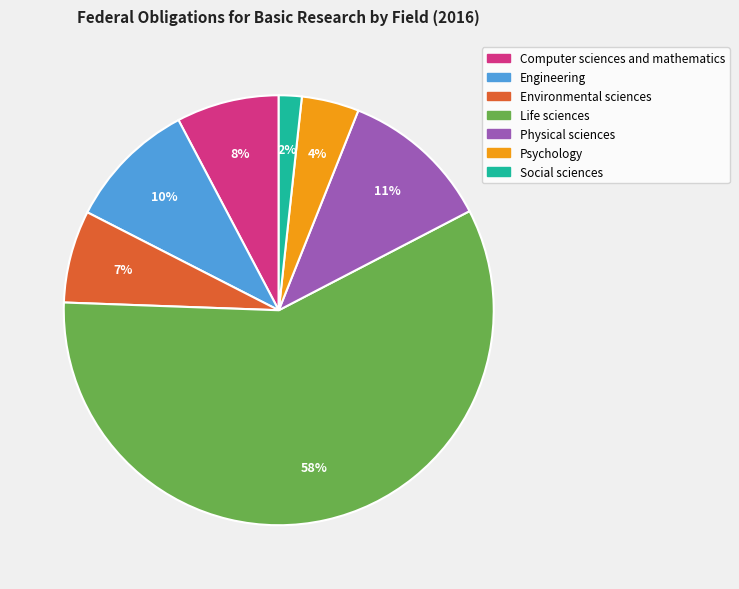

To the nearest percent, what percentage of the pie is Engineering?

10%